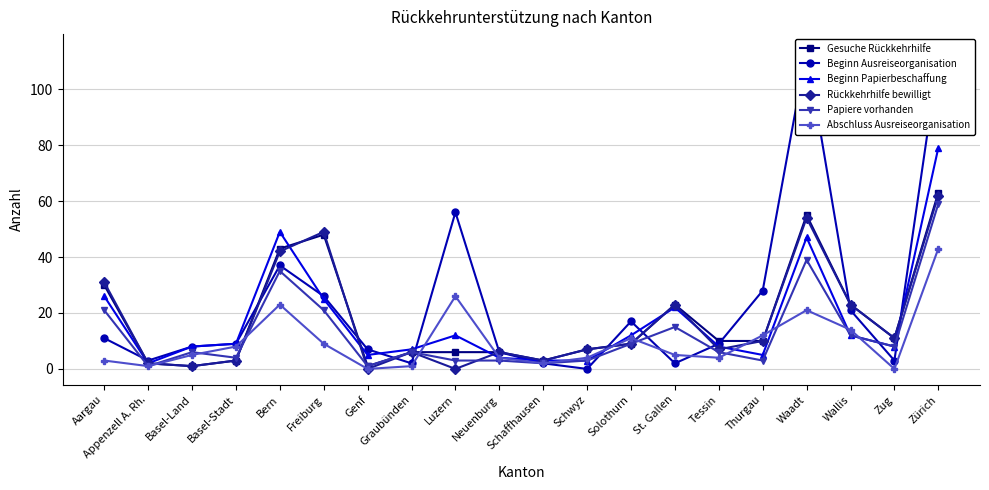

What is the difference between the Beginn Papierbeschaffung values at Tessin and Graubünden?

1